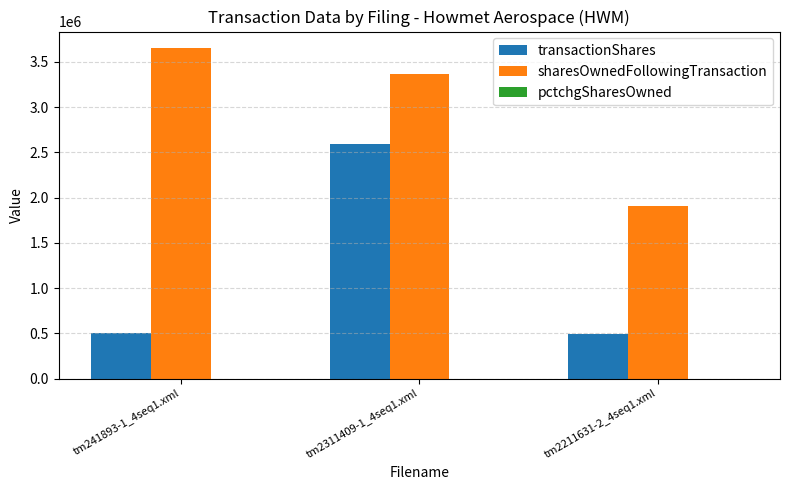

What is the spread (max minus min) of values at tm2211631-2_4seq1.xml?

1901874